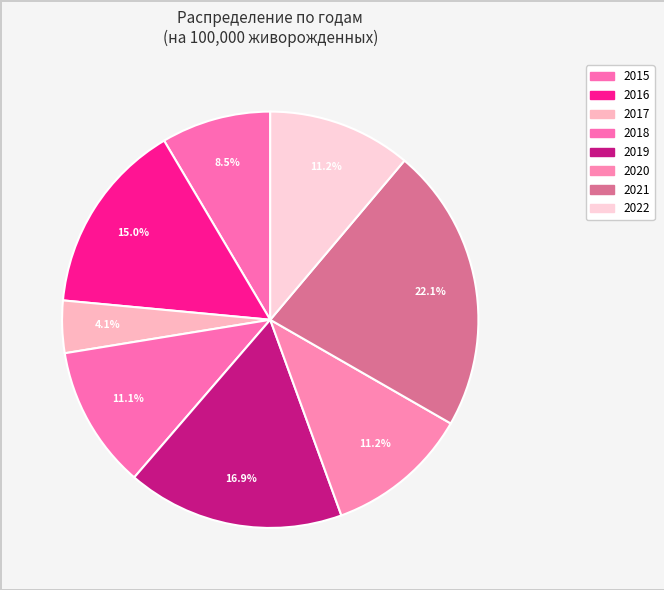

Approximately how many times larger is the value at 2020 compared to 2015?

1.3